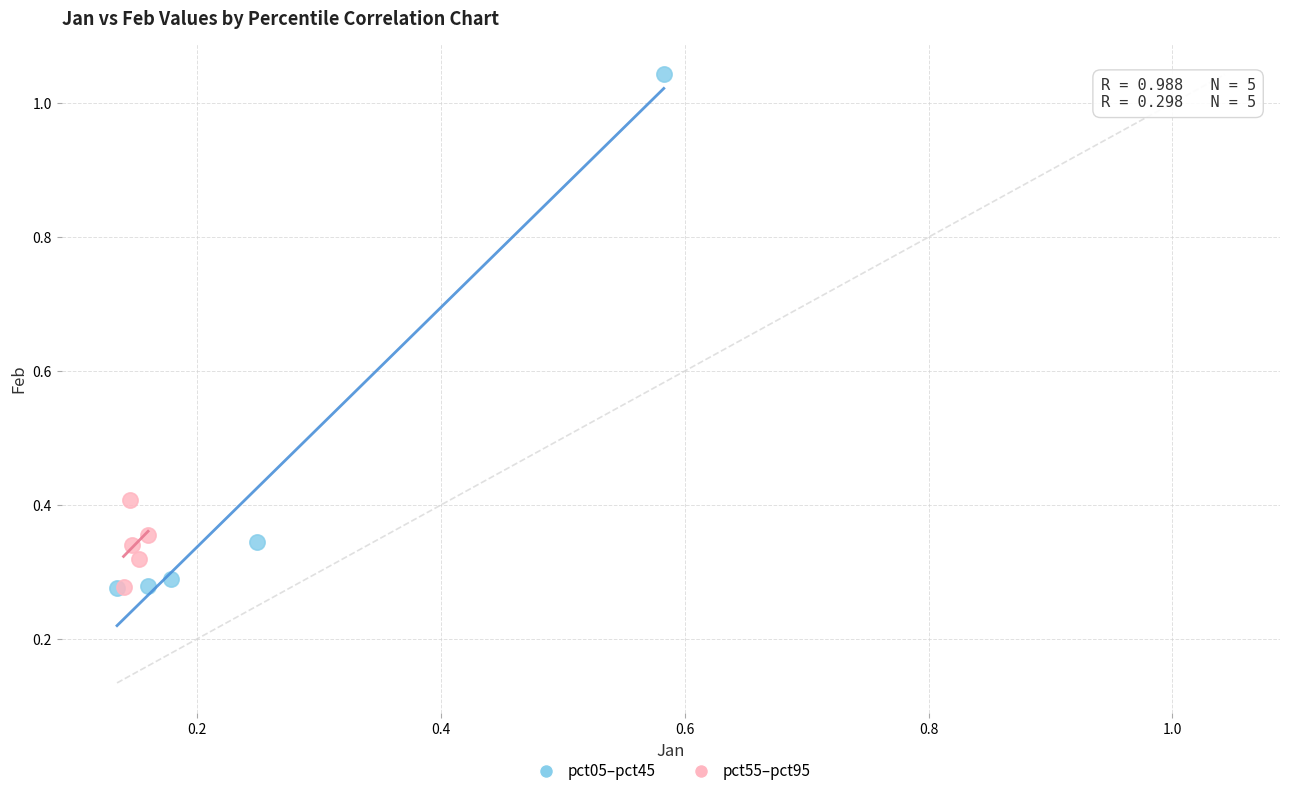

Which series reaches the maximum Y coordinate?

pct05–pct45